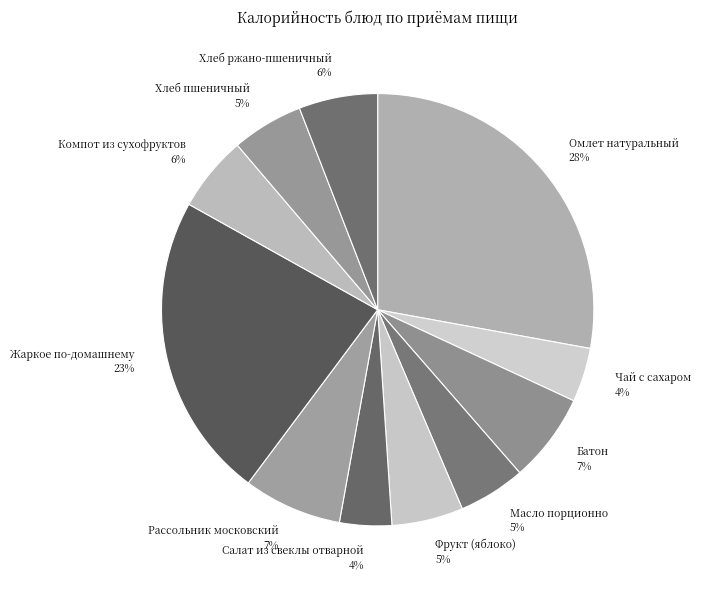

Is there a majority slice in this chart?

No